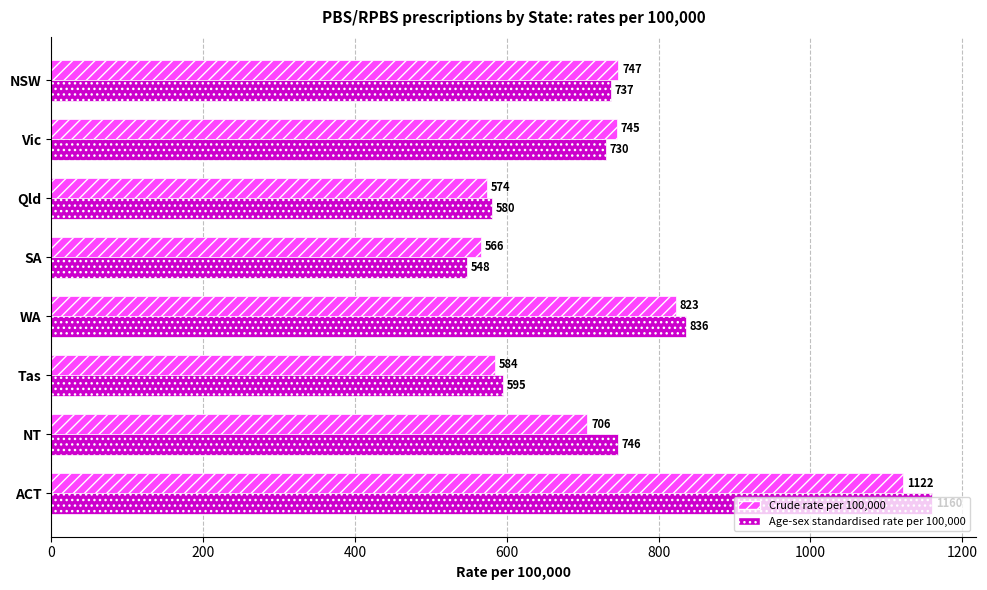

Rank the series by their maximum value, from lowest to highest.

Crude rate per 100,000, Age-sex standardised rate per 100,000